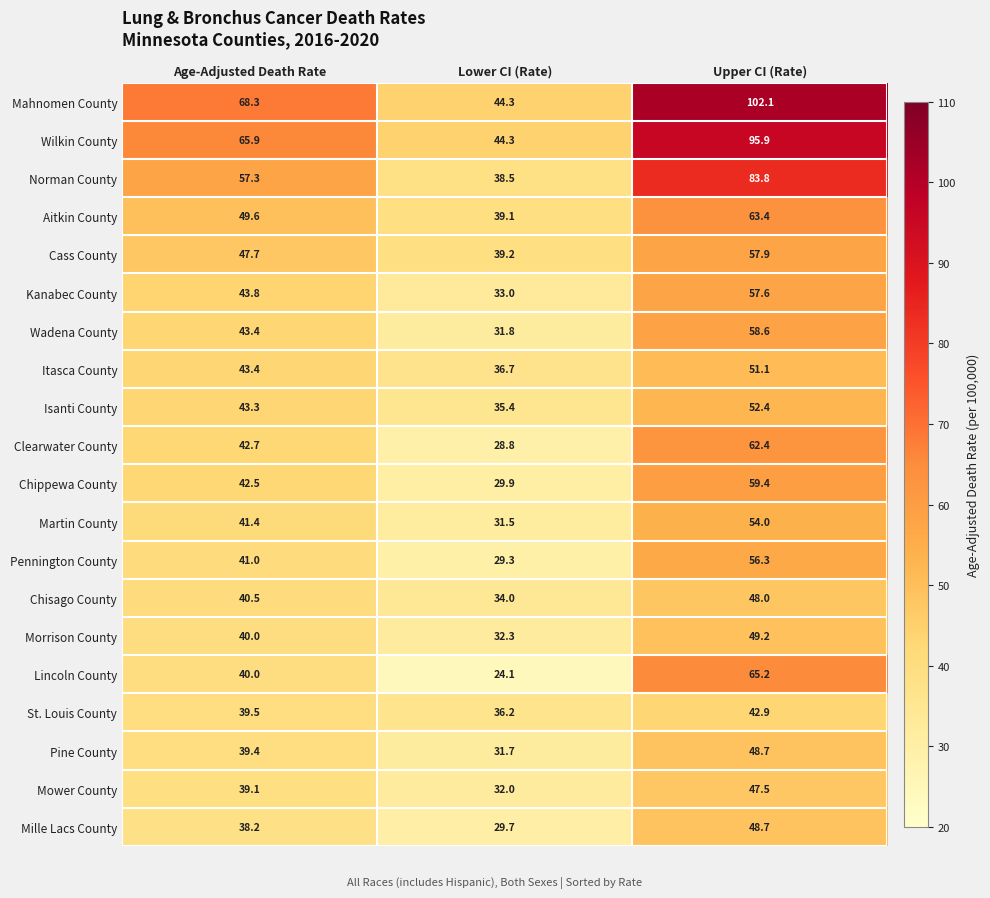

What is the spread (max minus min) of values at Age-Adjusted Death Rate?

30.1